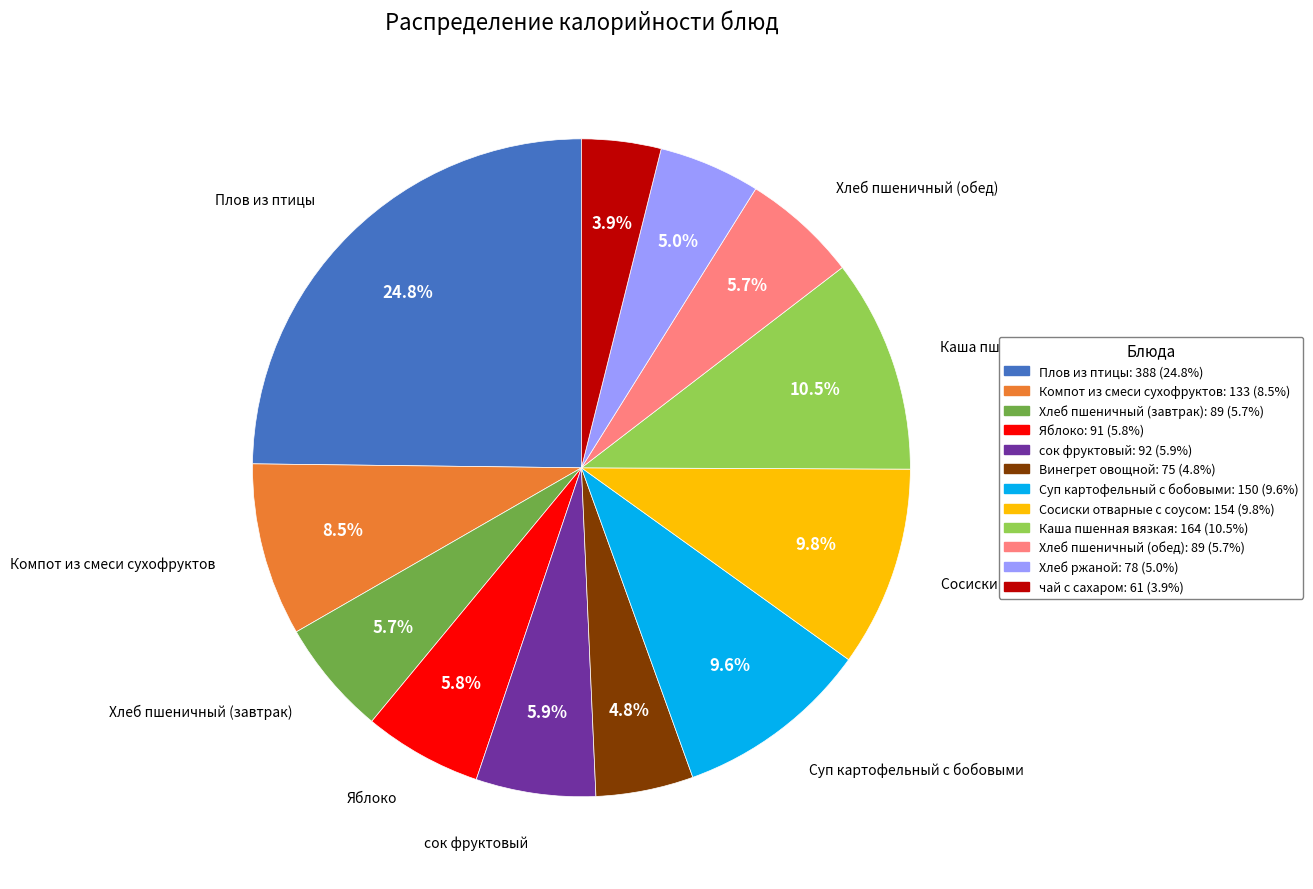

How many segments does this pie chart have?

12